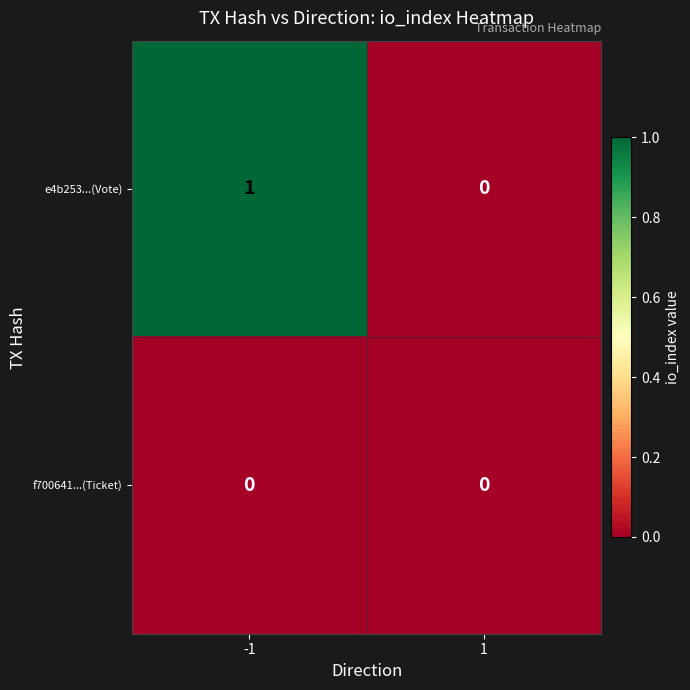

How many distinct data groups are displayed?

2